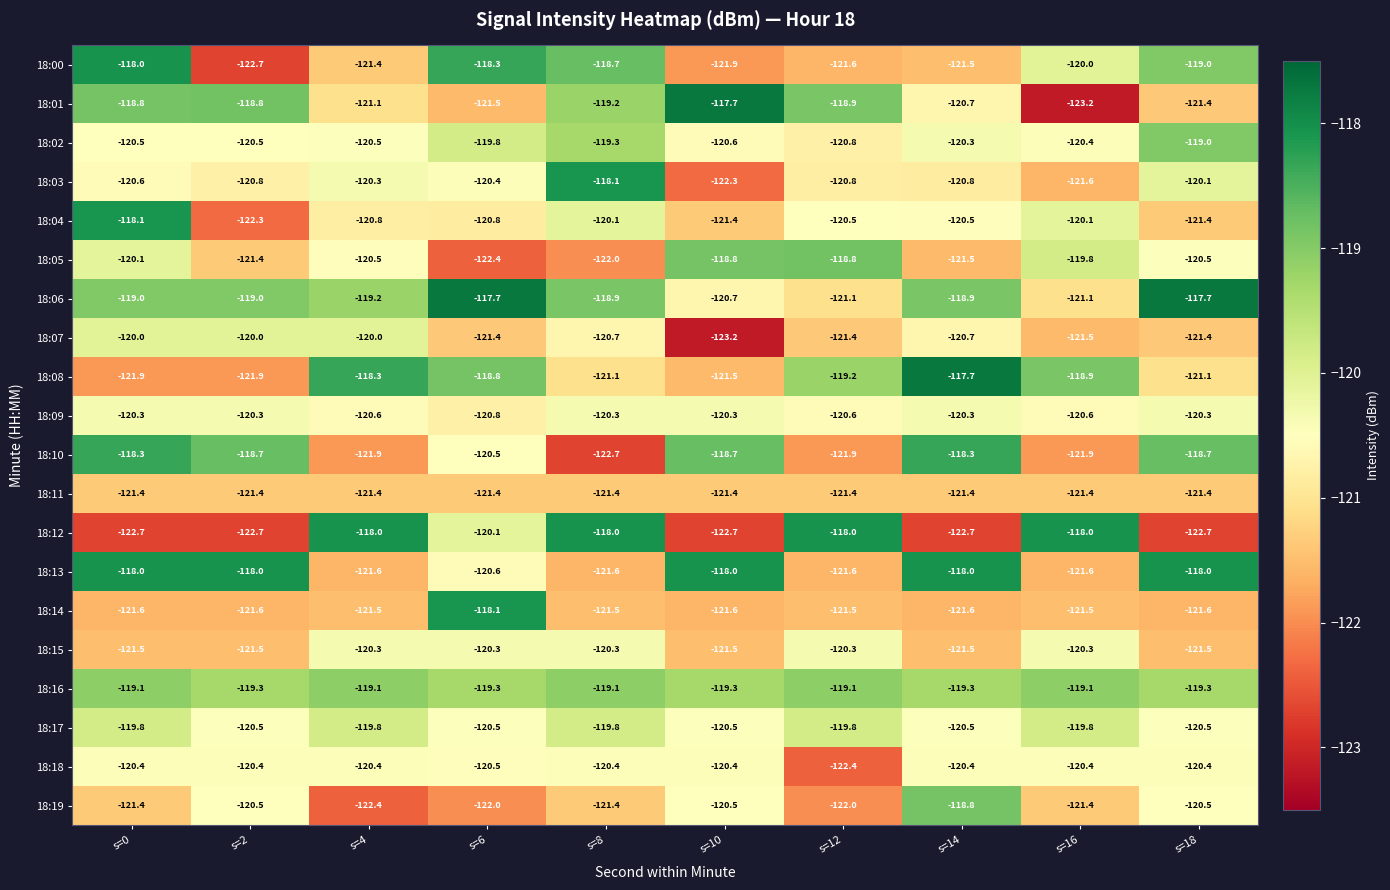

What is the highest value of the 18:19 series?

-118.8